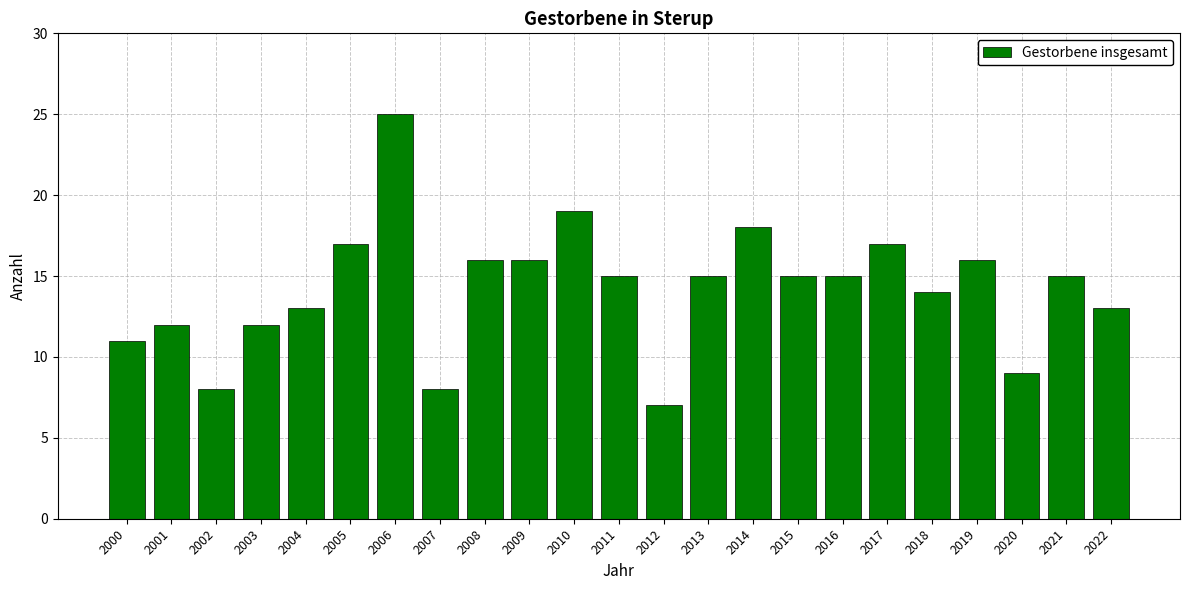

Count the number of categories in the chart.

23